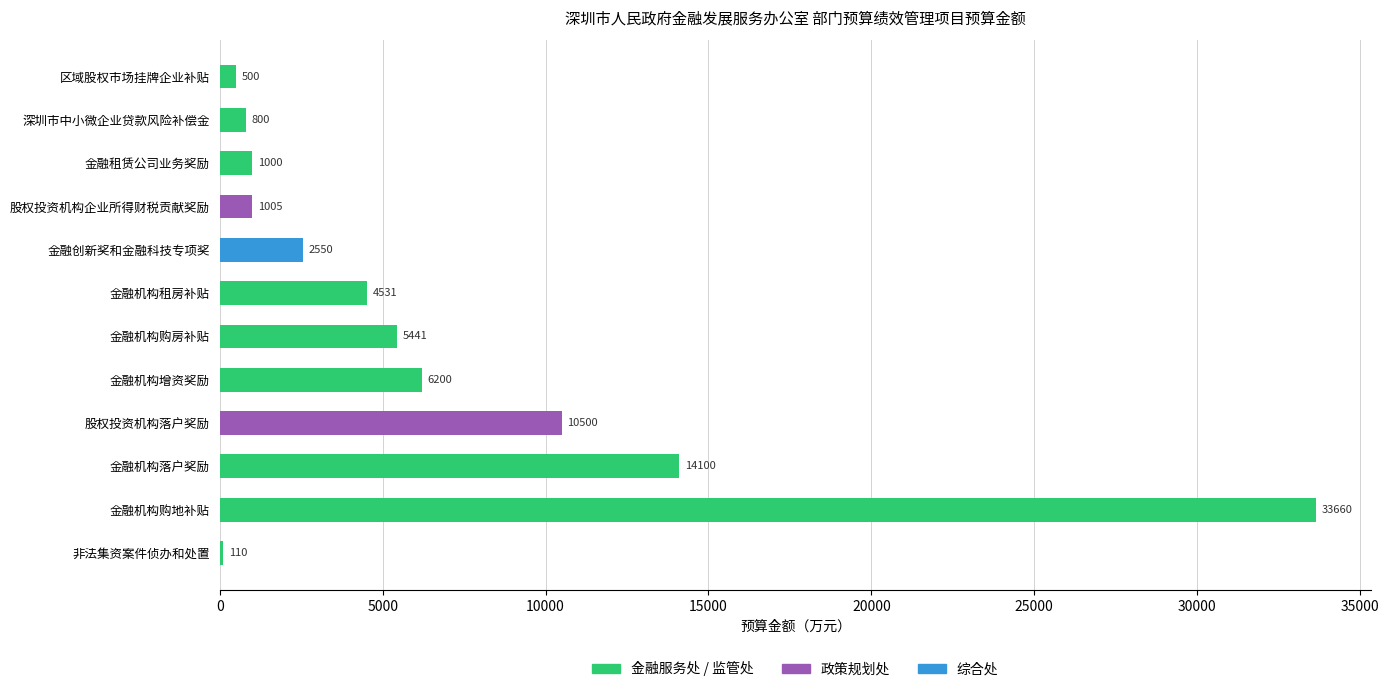

How many distinct data groups are displayed?

1